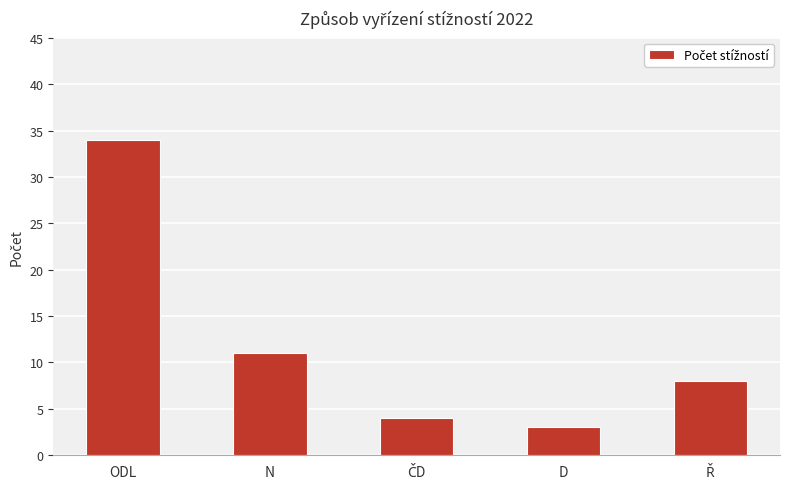

Approximately how many times larger is the value at N compared to D?

3.7